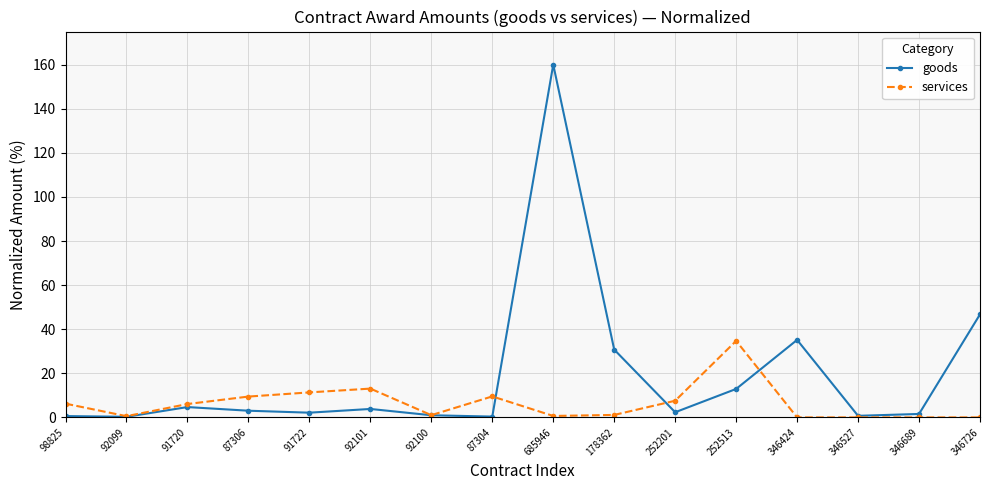

Is it true that goods equals 1.0 at 92100?

True